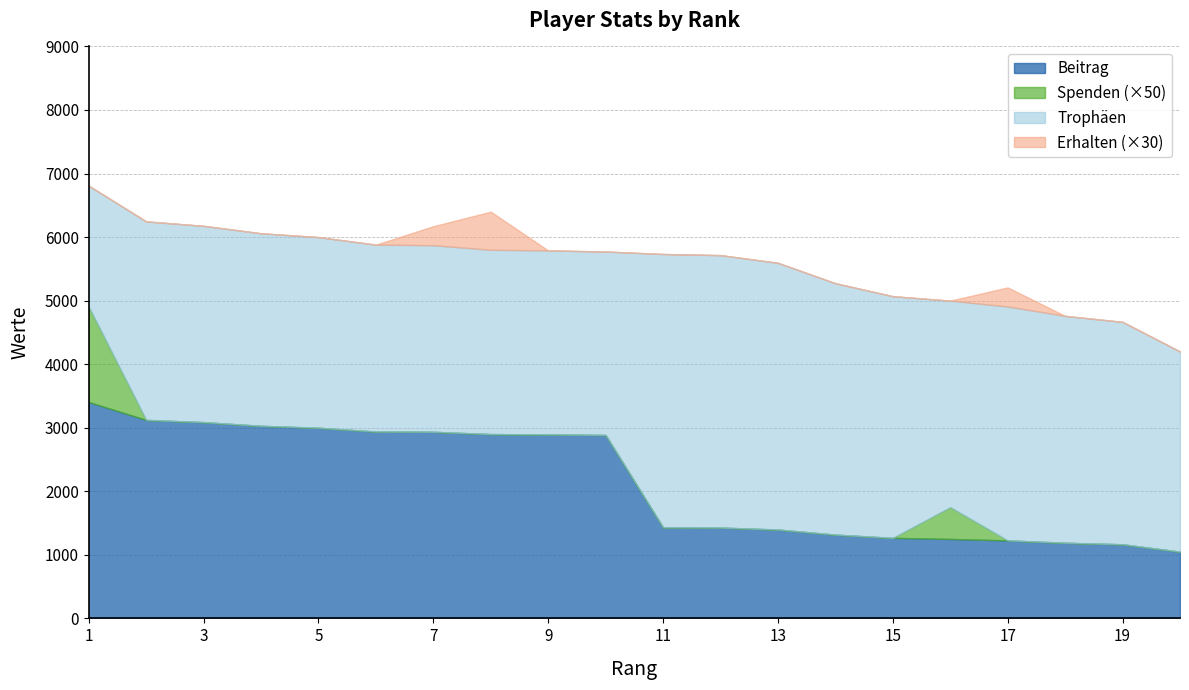

Does the chart have visible grid lines?

Yes